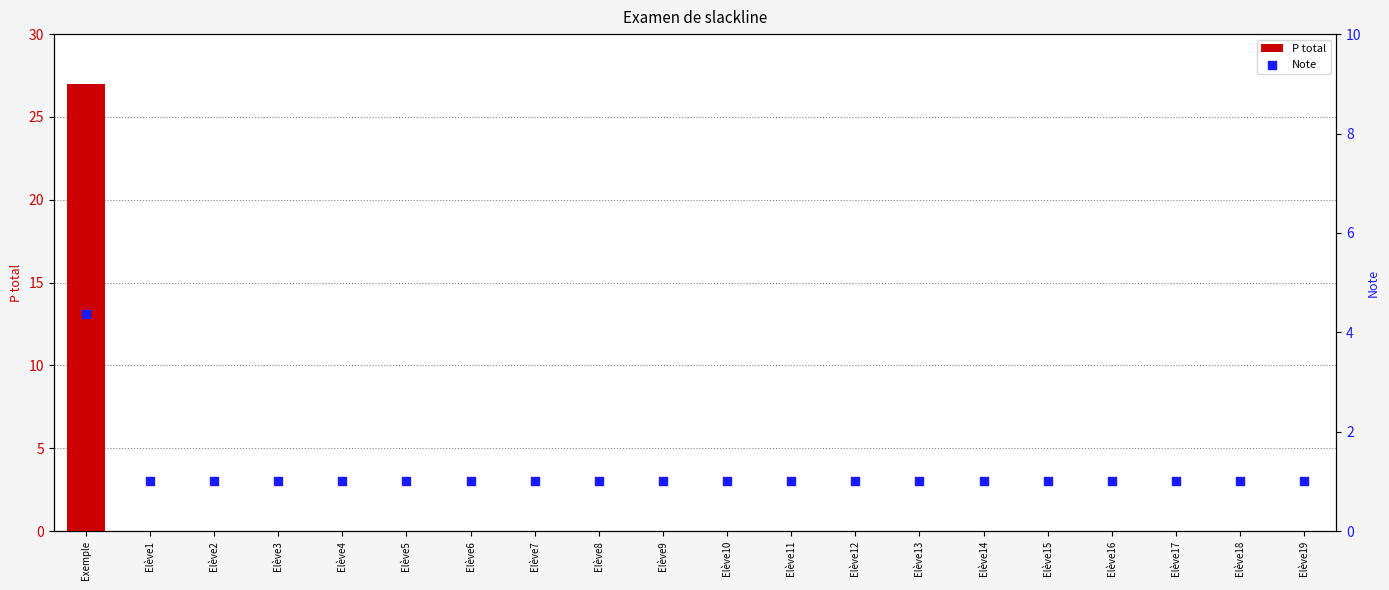

Is the value of Note at Elève11 greater than the value of P total at Elève15?

Yes